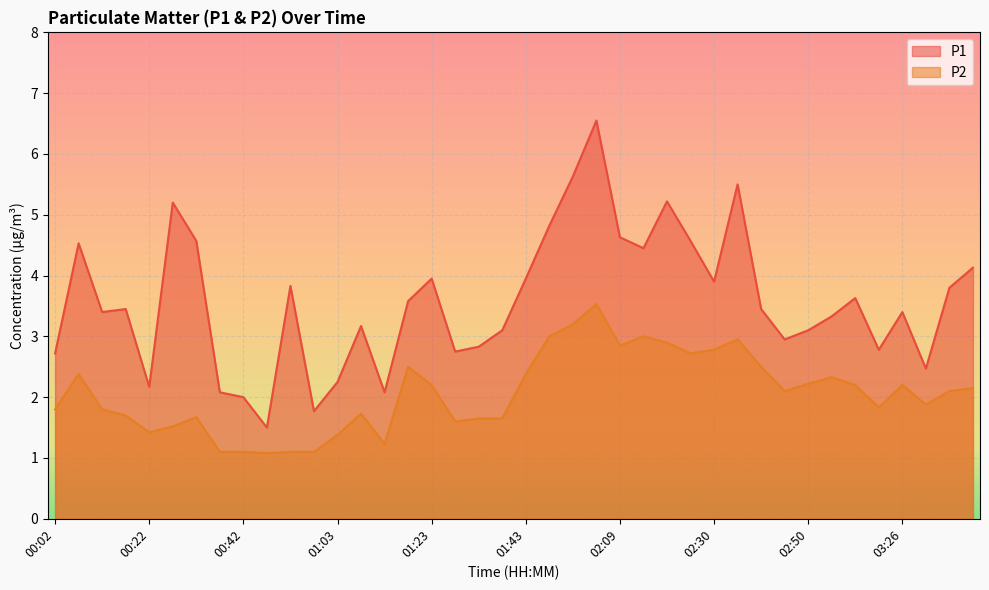

How many lines are shown in the chart?

2